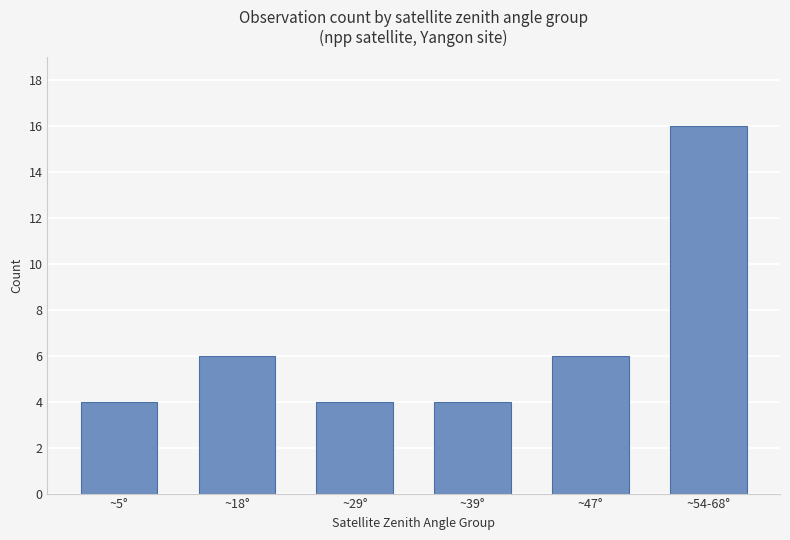

Count the number of data series in this chart.

1